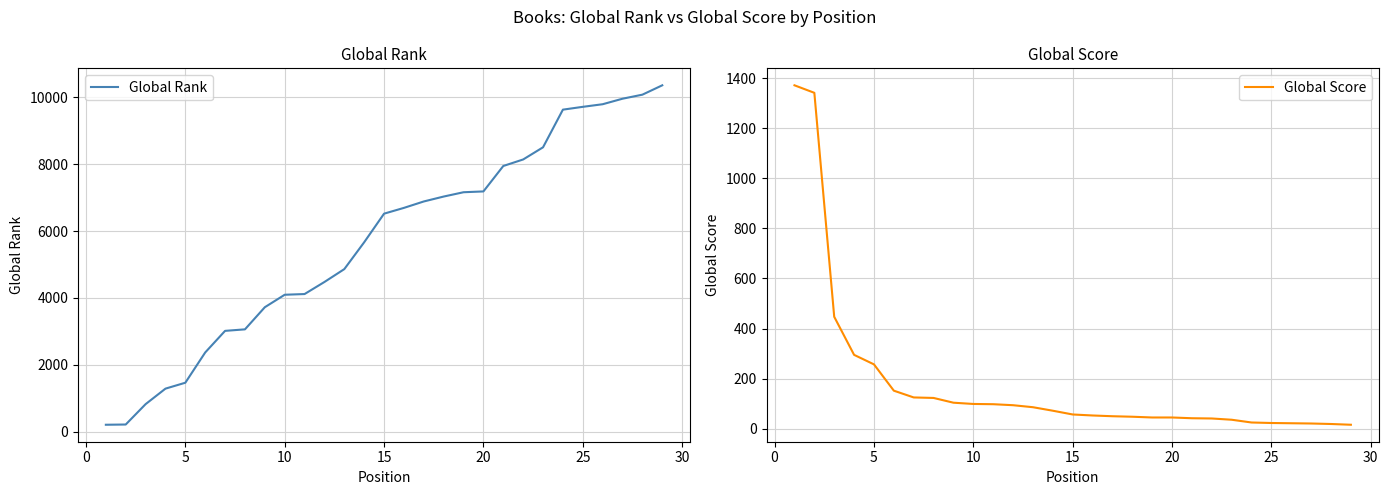

The value of Global Rank at 25 is 9717. True or false?

True